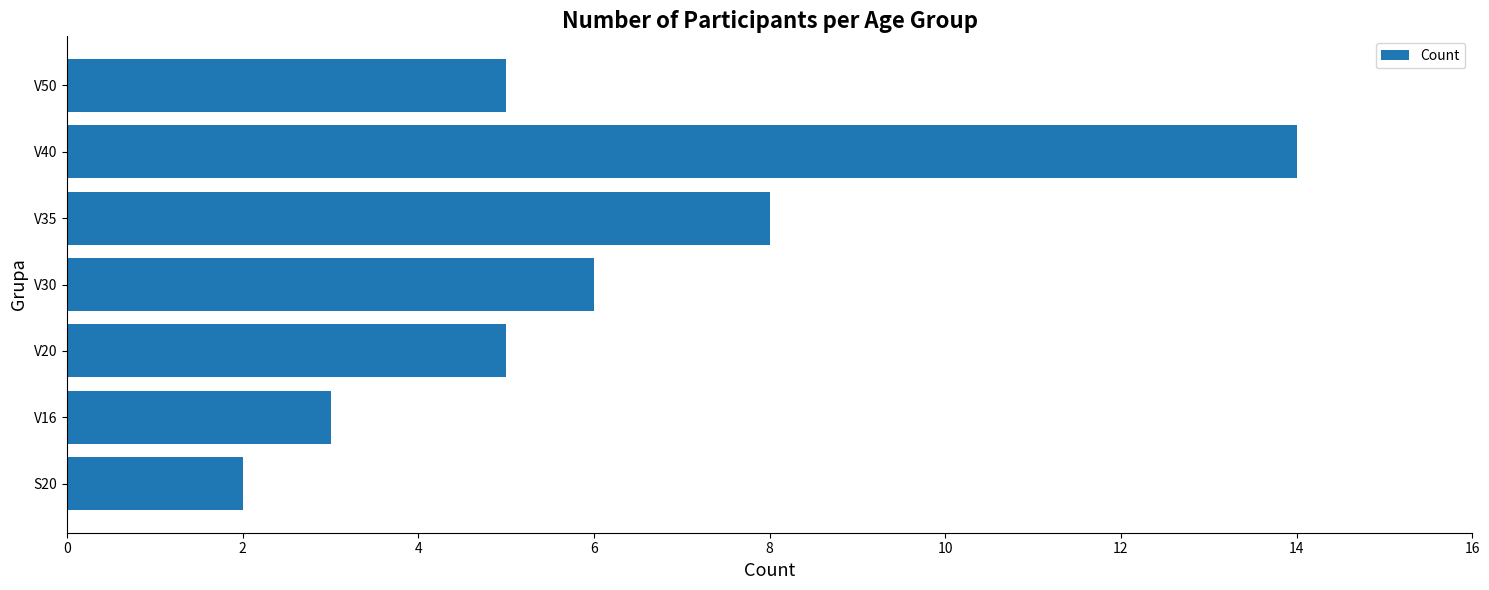

The value at V30 is 1. True or false?

False